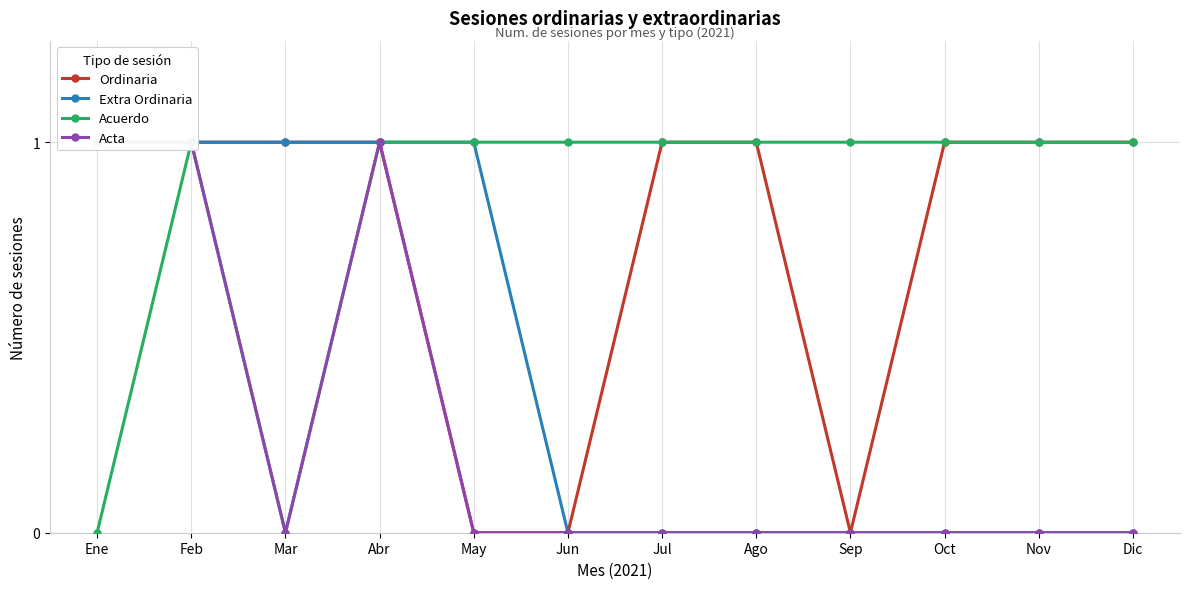

True or false: Ordinaria has more than 2 points higher than both neighbors.

False